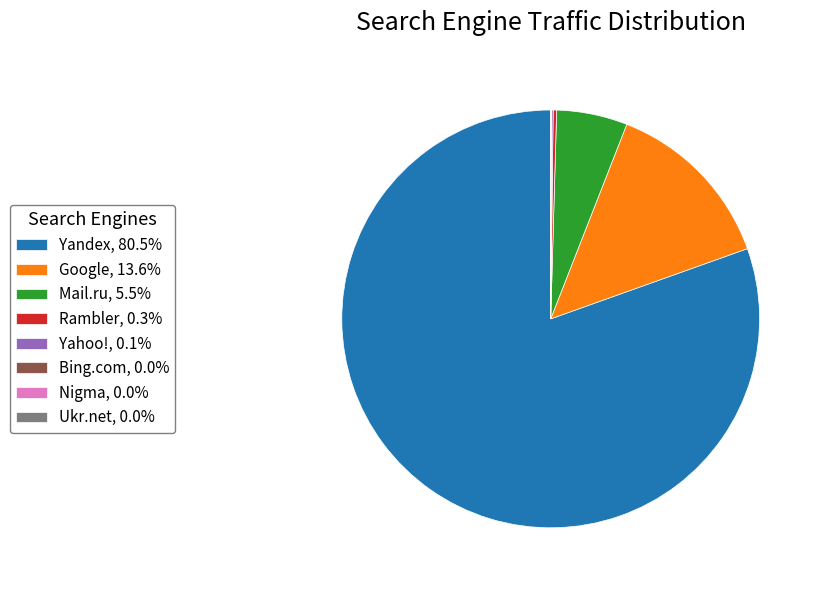

Is there any slice that represents more than half of the pie?

Yes